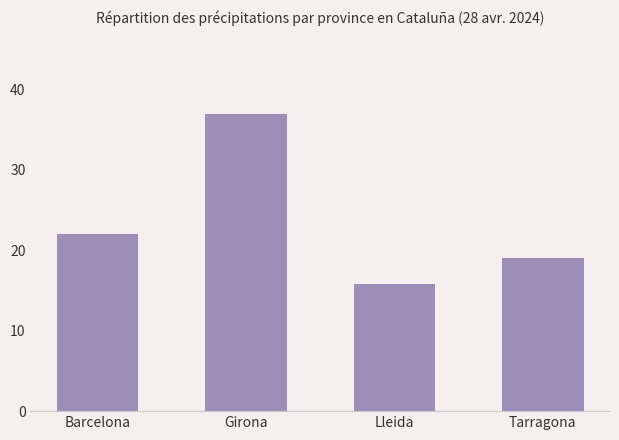

What is the sum of the values at Barcelona and Lleida?

37.8